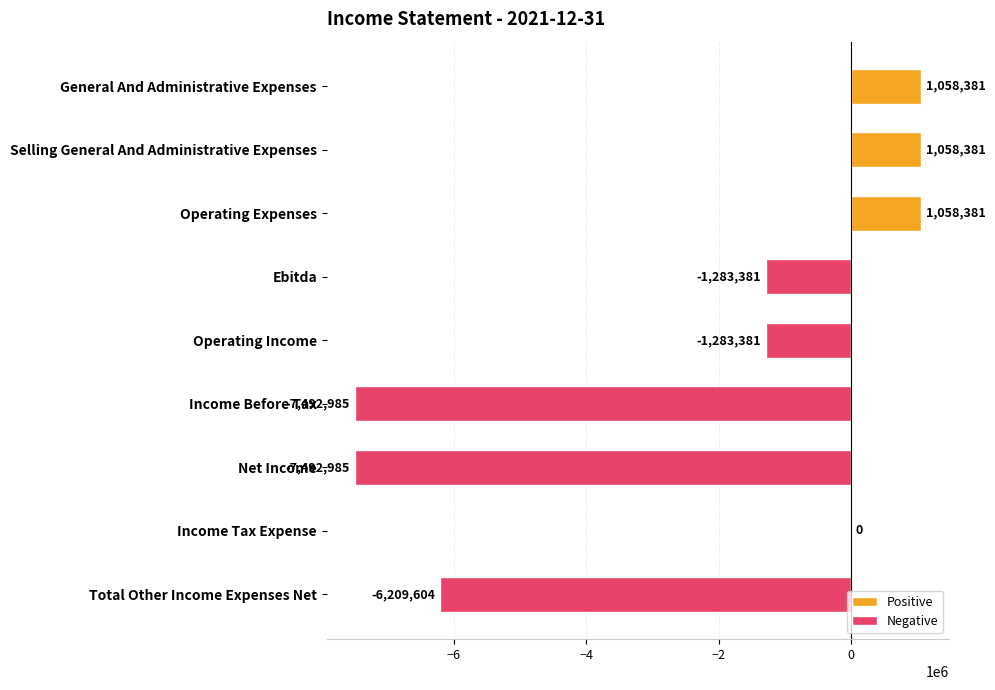

What is the change in value from Ebitda to Income Tax Expense?

+1283381